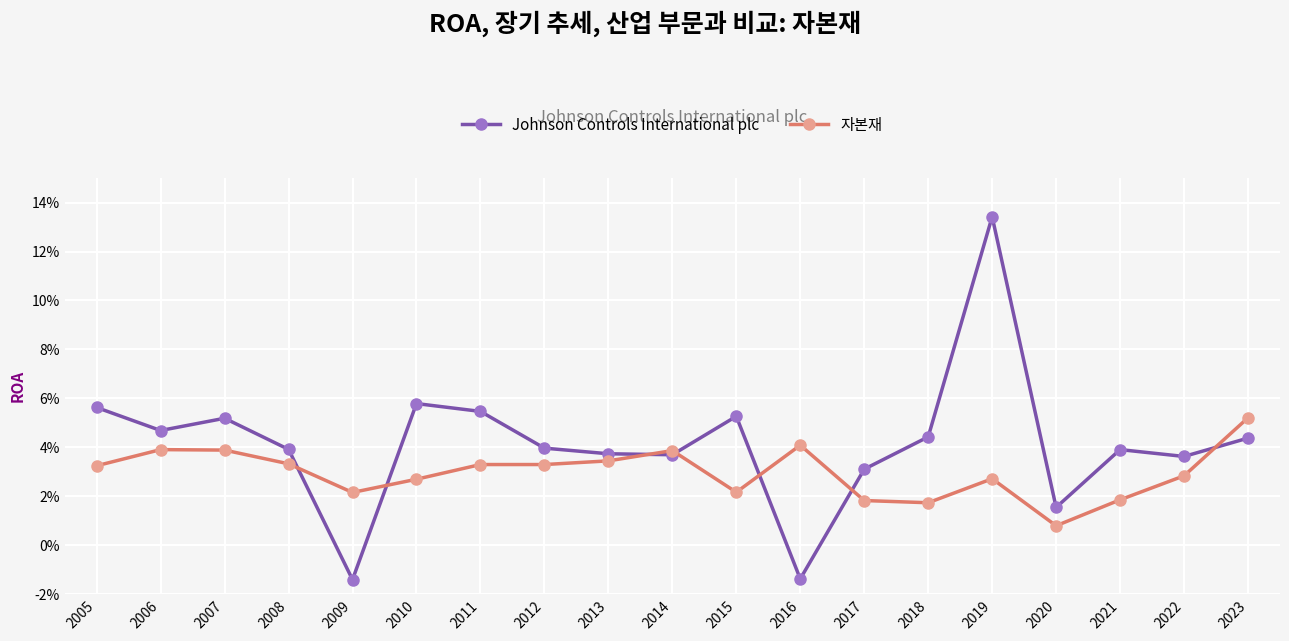

What is the sum of the Johnson Controls International plc values at 2020 and 2013?

0.1